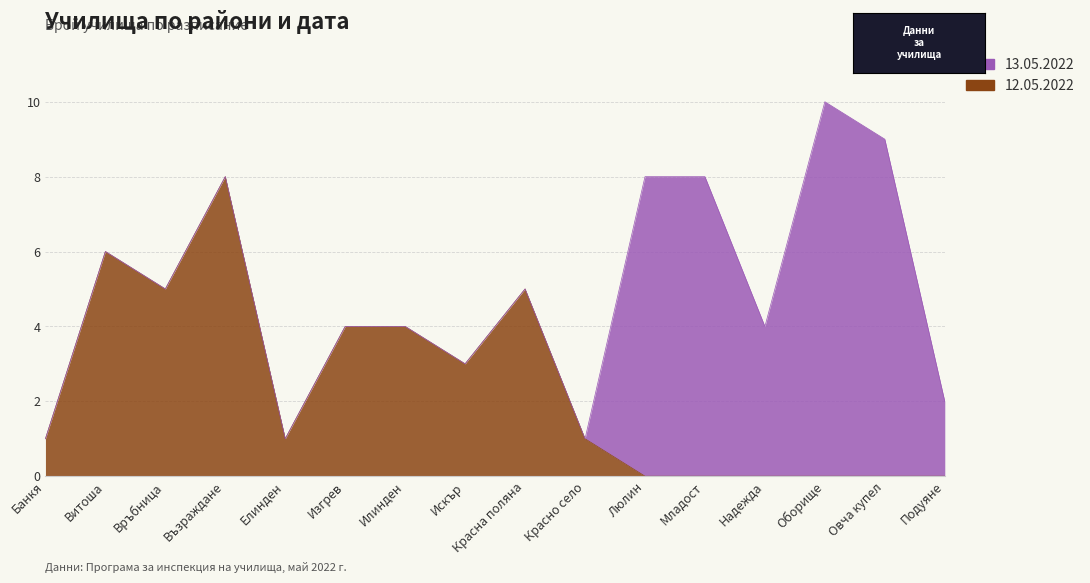

What is the difference between the second highest and minimum values?

6